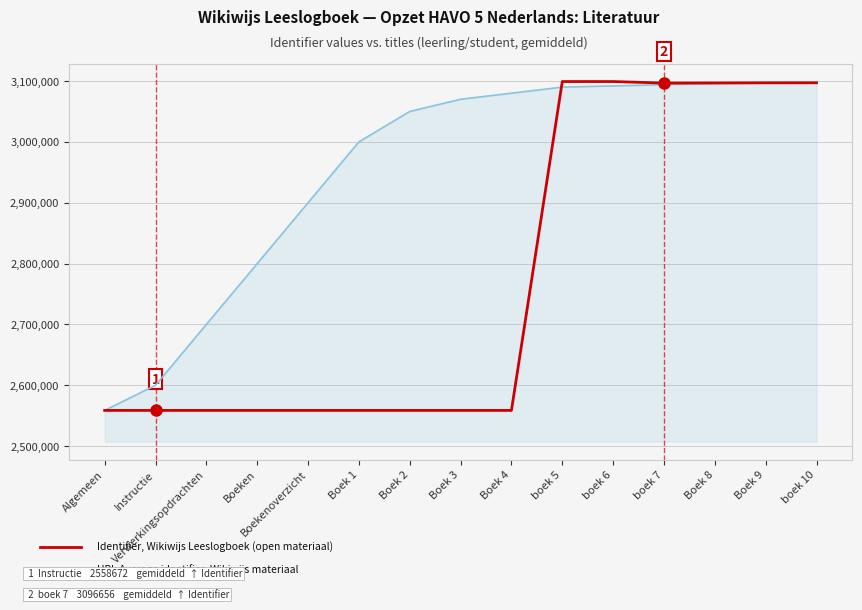

What is the maximum value shown in the chart?

3099144